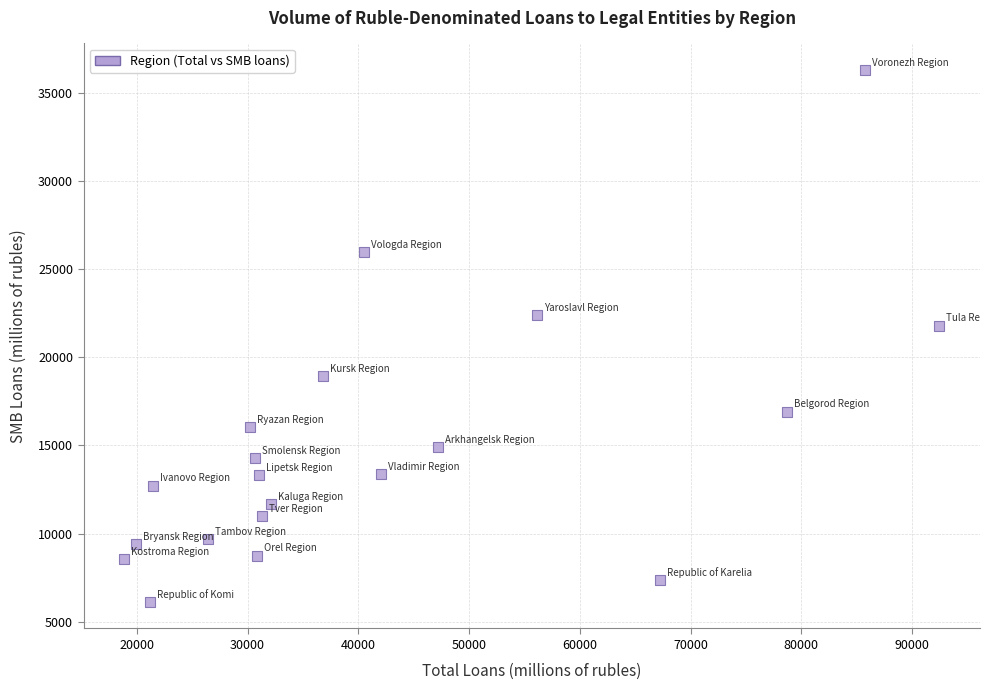

What Y value in the scatter plot is closest to 21200?

21785